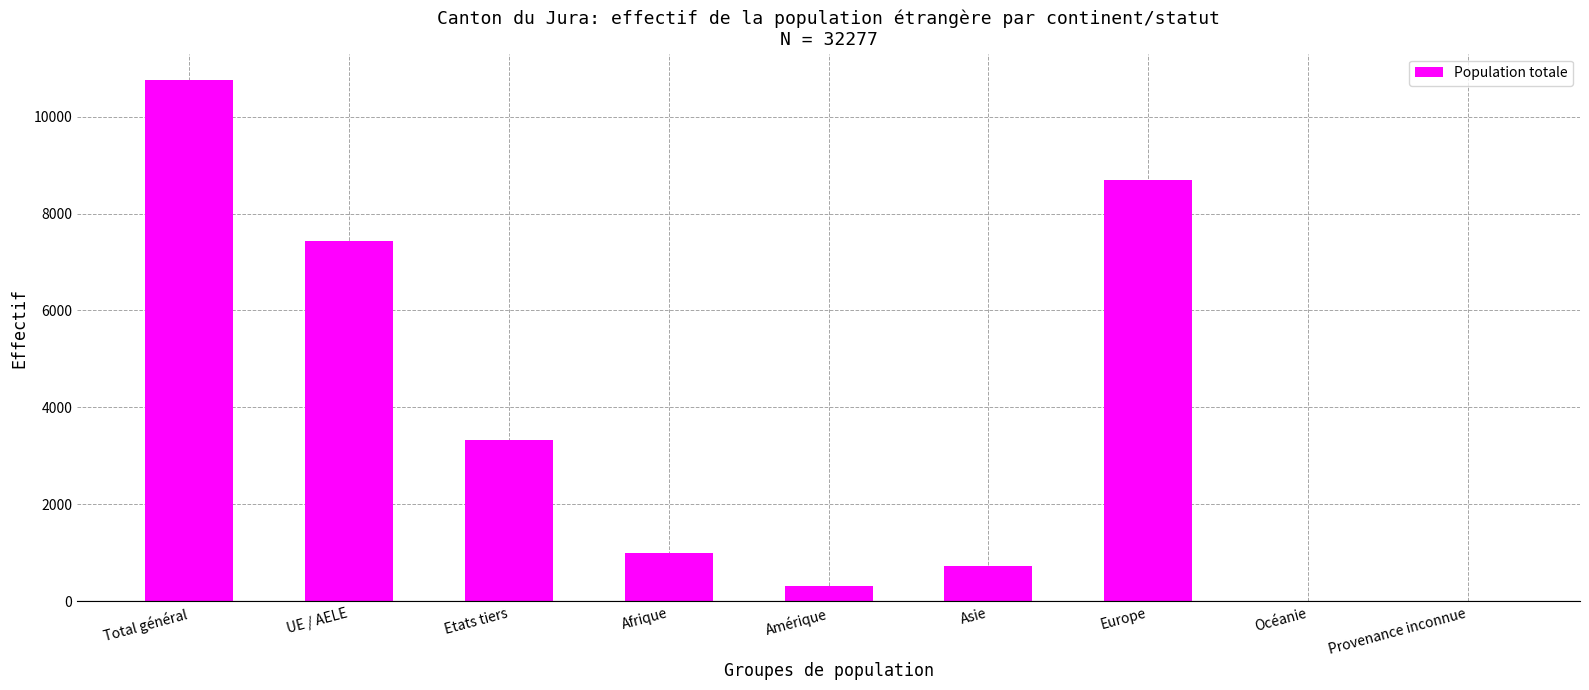

The chart shows a value of 12165 at Europe. True or false?

False